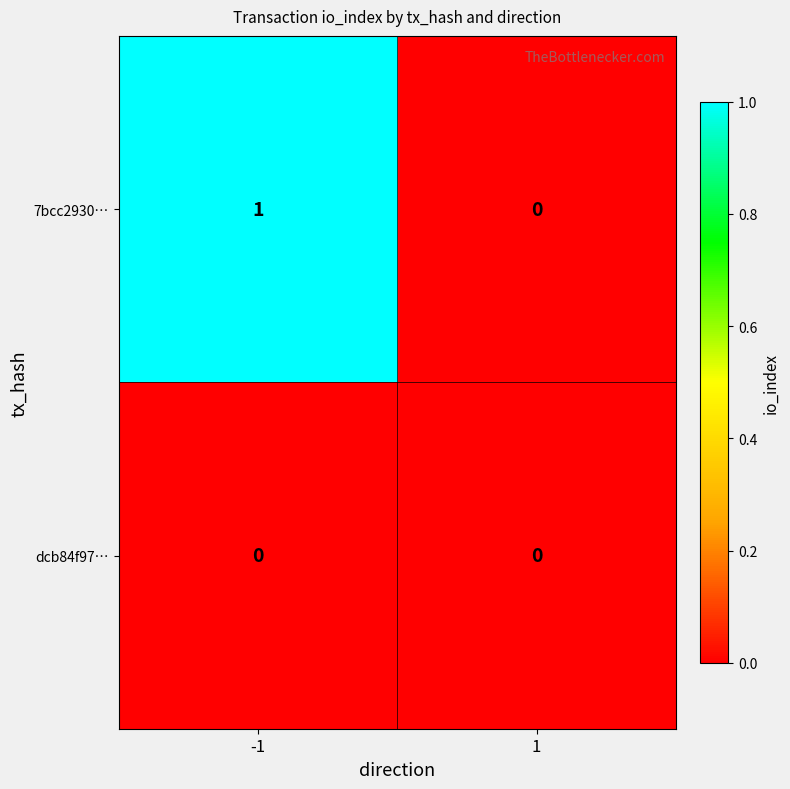

Between -1 and 1, which series saw the biggest shift?

7bcc2930…